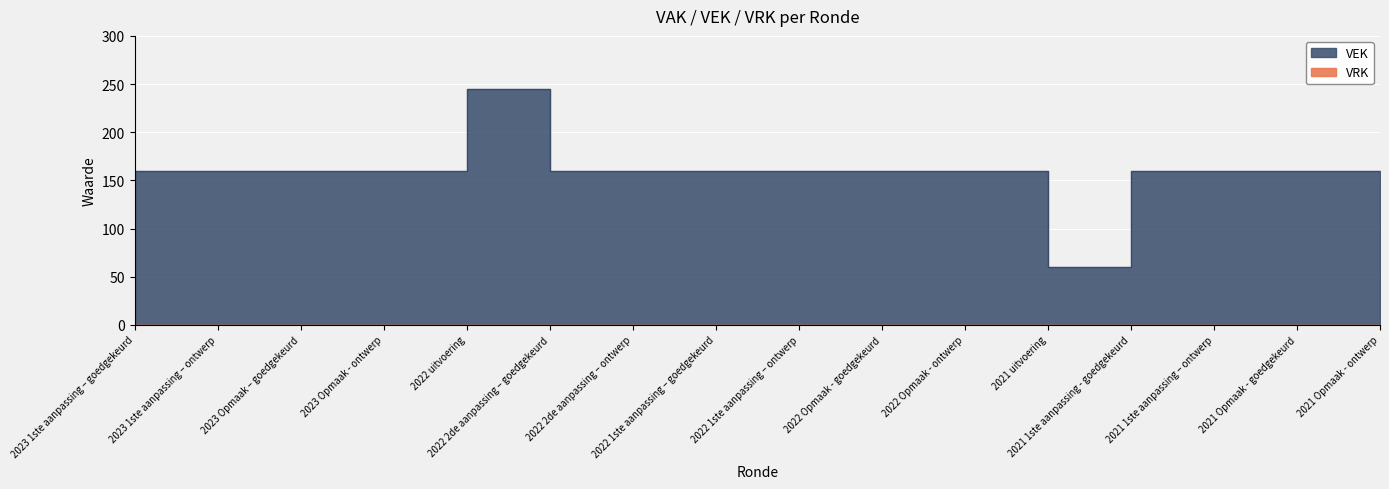

Reading left to right, what are all the values shown in this chart?

2023 1ste aanpassing – goedgekeurd=160	2023 1ste aanpassing – ontwerp=160	2023 Opmaak – goedgekeurd=160	2023 Opmaak - ontwerp=160	2022 uitvoering=245	2022 2de aanpassing – goedgekeurd=160	2022 2de aanpassing – ontwerp=160	2022 1ste aanpassing – goedgekeurd=160	2022 1ste aanpassing – ontwerp=160	2022 Opmaak - goedgekeurd=160	2022 Opmaak - ontwerp=160	2021 uitvoering=60	2021 1ste aanpassing - goedgekeurd=160	2021 1ste aanpassing – ontwerp=160	2021 Opmaak - goedgekeurd=160	2021 Opmaak - ontwerp=160